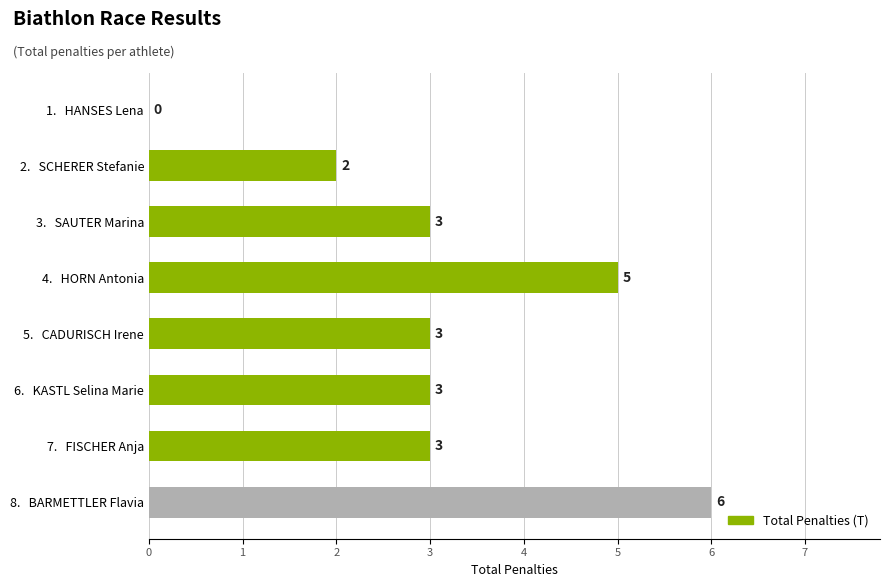

What is the ratio of the value at 2.   SCHERER Stefanie to the value at 3.   SAUTER Marina?

0.7